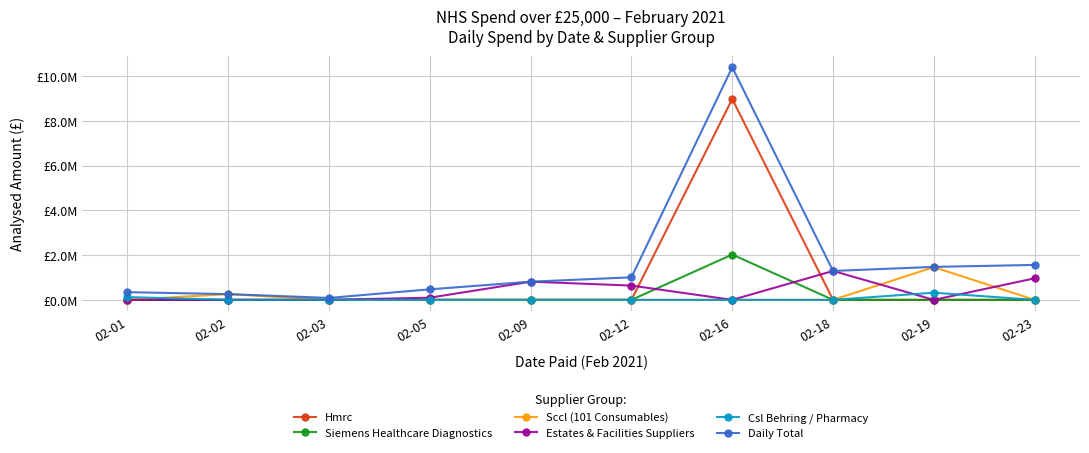

At which category is the sum across all series the highest?

02-16